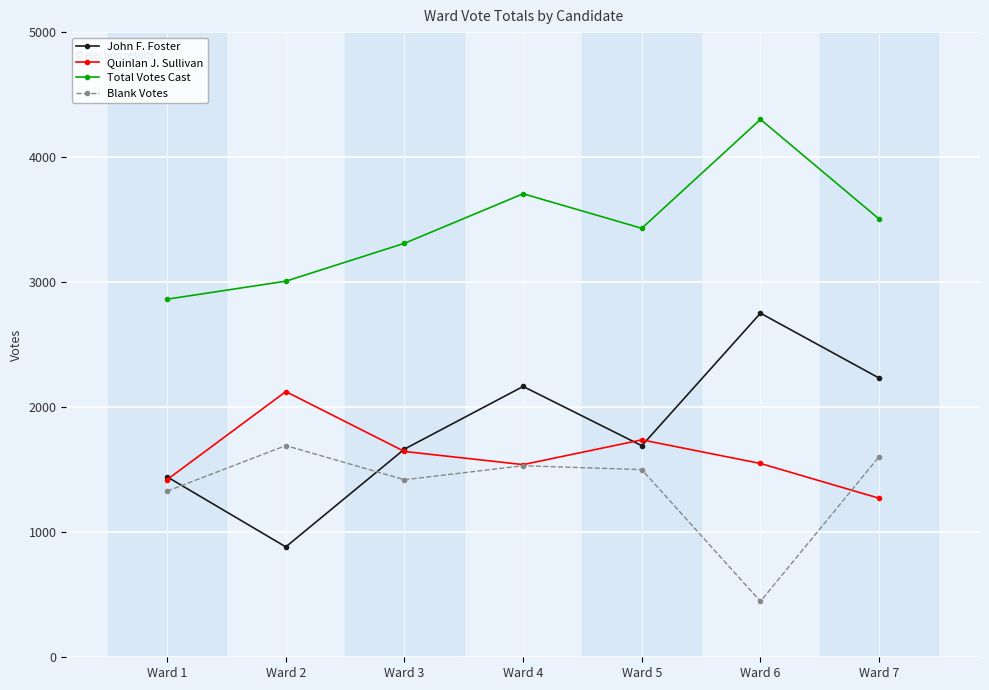

Which category has the lowest value in the Blank Votes series?

Ward 6